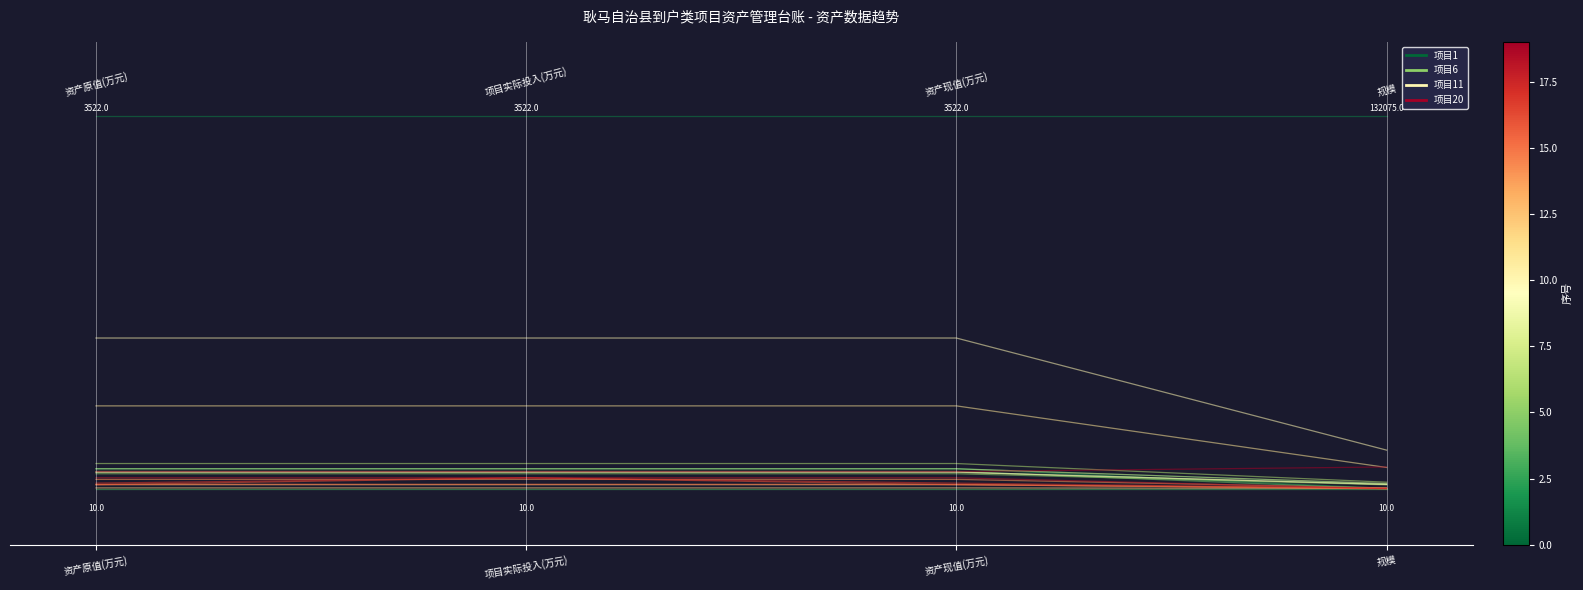

Between 资产原值(万元) and 资产现值(万元), which series saw the biggest shift?

项目1